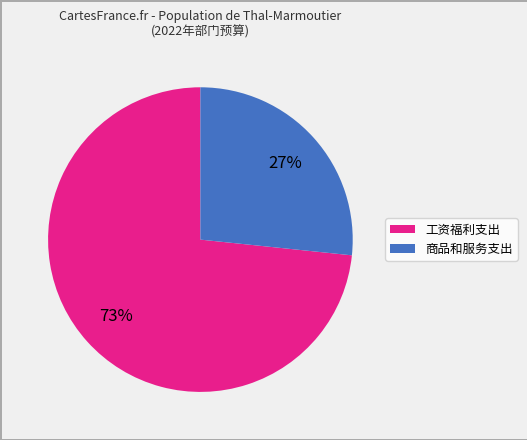

The 商品和服务支出 slice represents 27% of the pie. True or false?

True